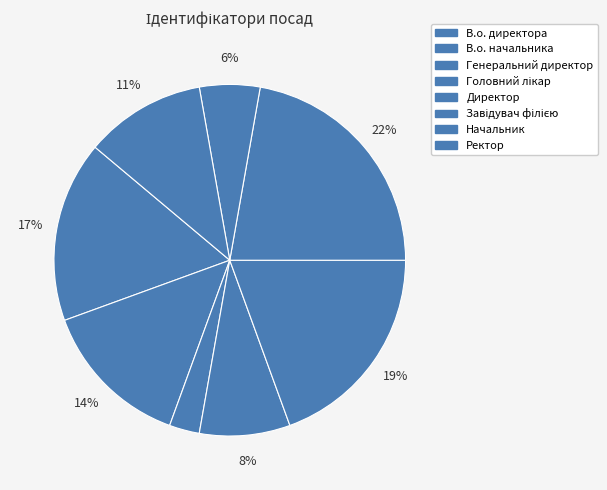

Is there any slice that represents more than half of the pie?

No